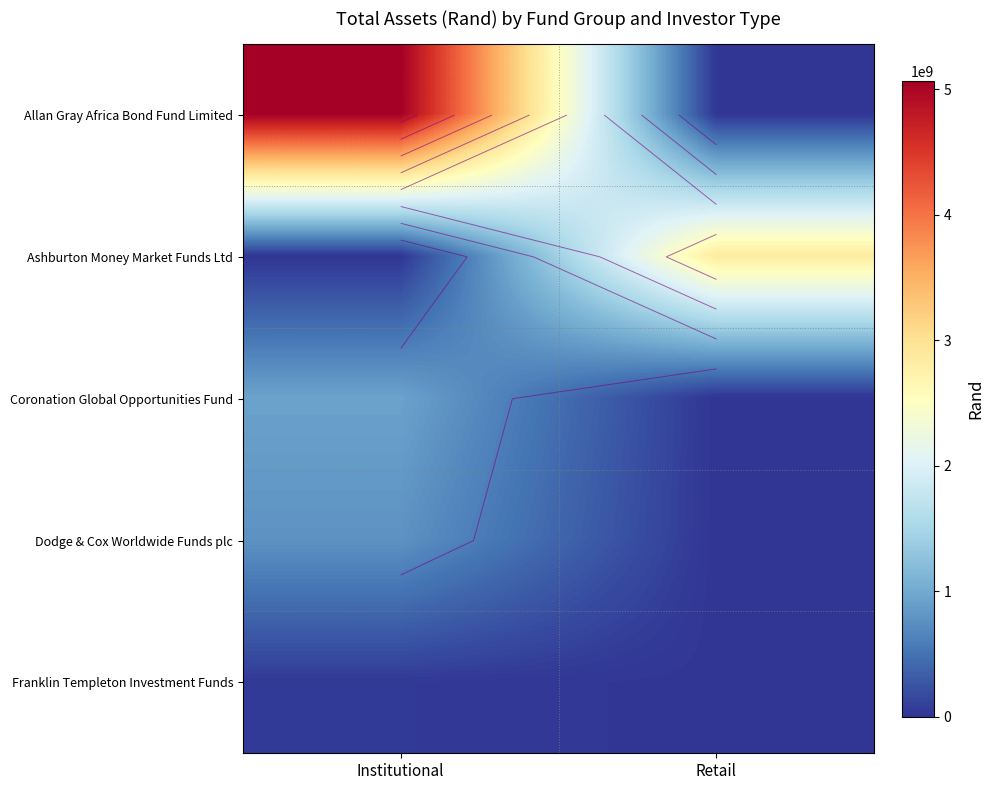

The value of Coronation Global Opportunities Fund at Institutional is 1514547778.9. True or false?

False